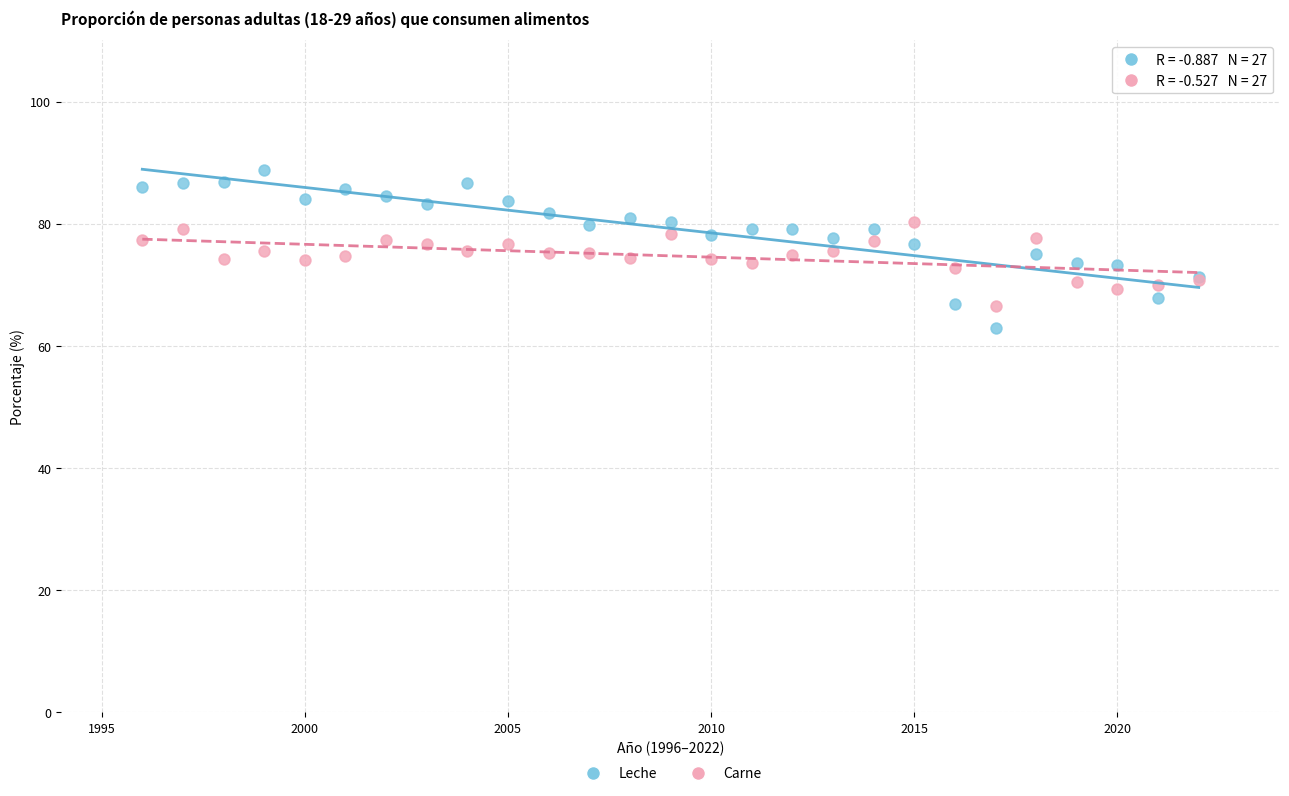

Which series contains the highest Y value?

Leche